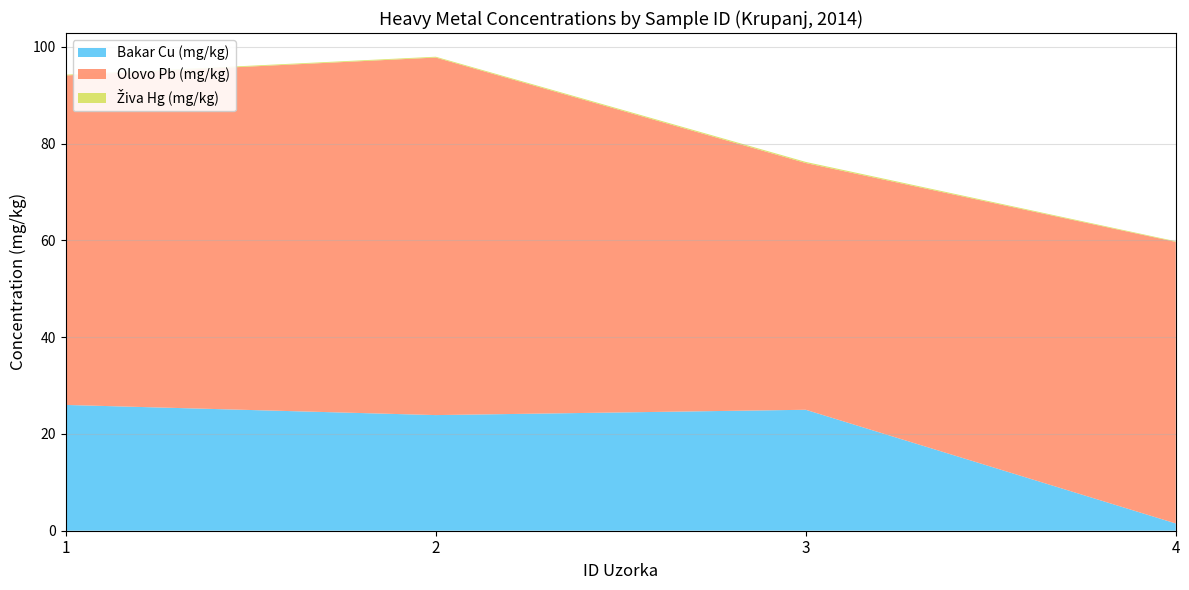

Reading left to right, what are all the values shown in this chart?

Bakar Cu (mg/kg): 1=26.0	2=23.9	3=25.0	4=1.5
Olovo Pb (mg/kg): 1=68.1	2=73.9	3=51.0	4=58.2
Živa Hg (mg/kg): 1=0.2	2=0.2	3=0.2	4=0.1